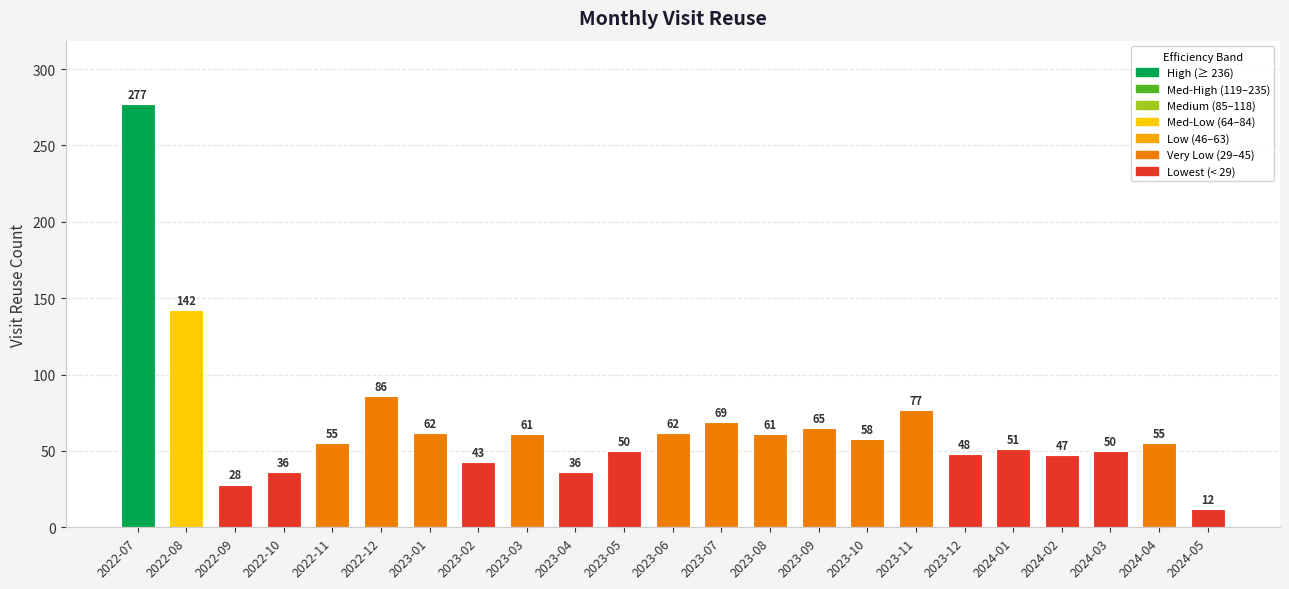

What is the label of the 17th bar from the left?

2023-11